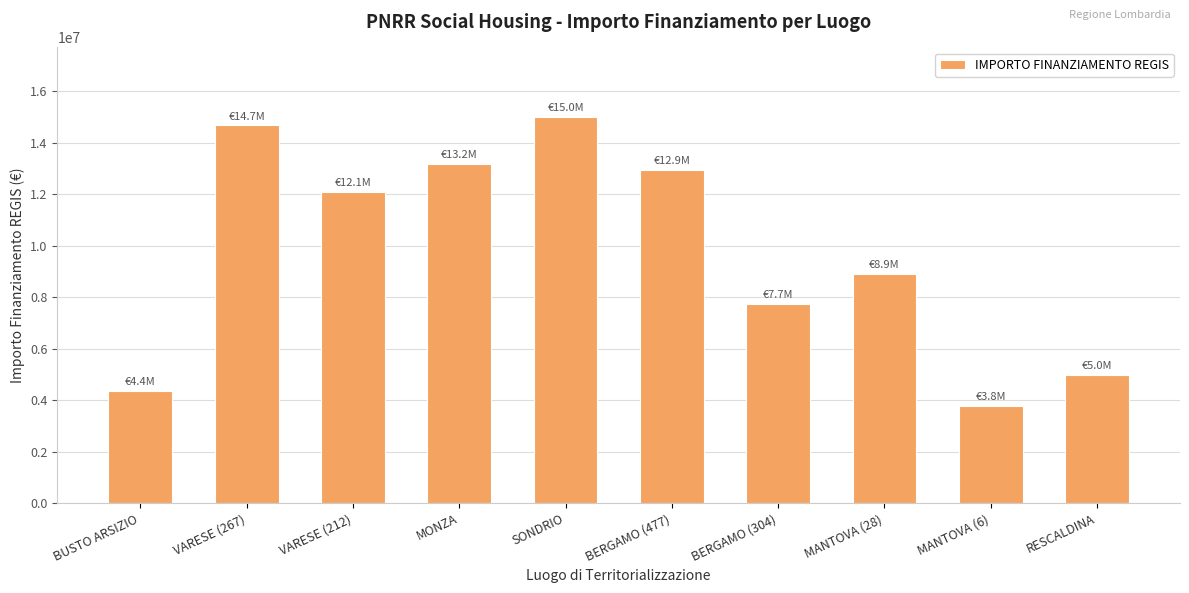

True or false: the data shows 12929612.5 at BERGAMO (477).

True